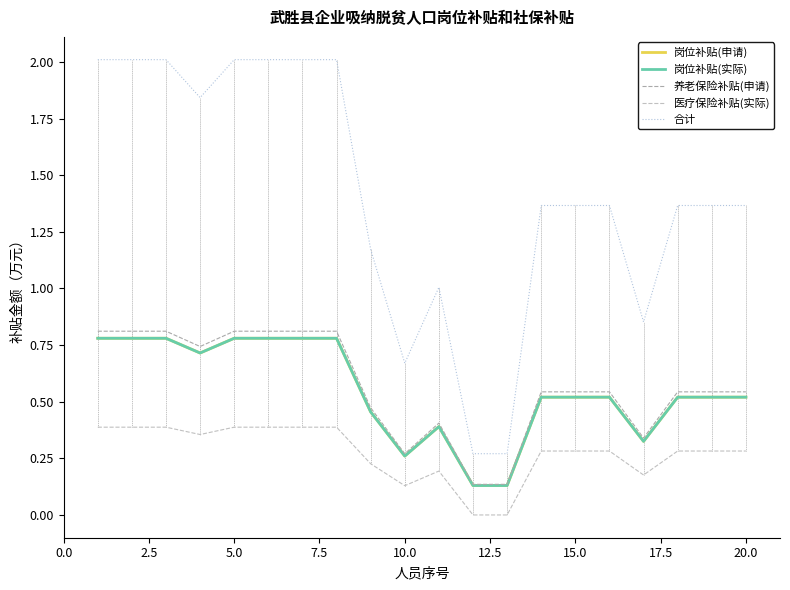

Does the chart have visible grid lines?

No